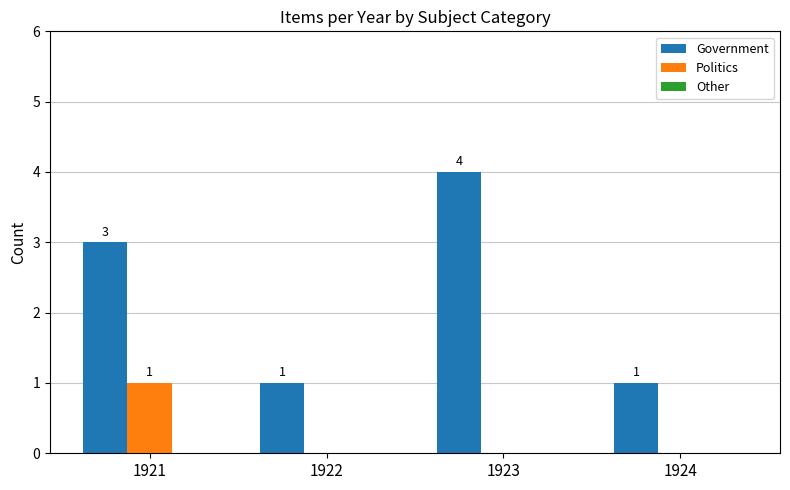

The Politics series shows -1 at 1923. True or false?

False